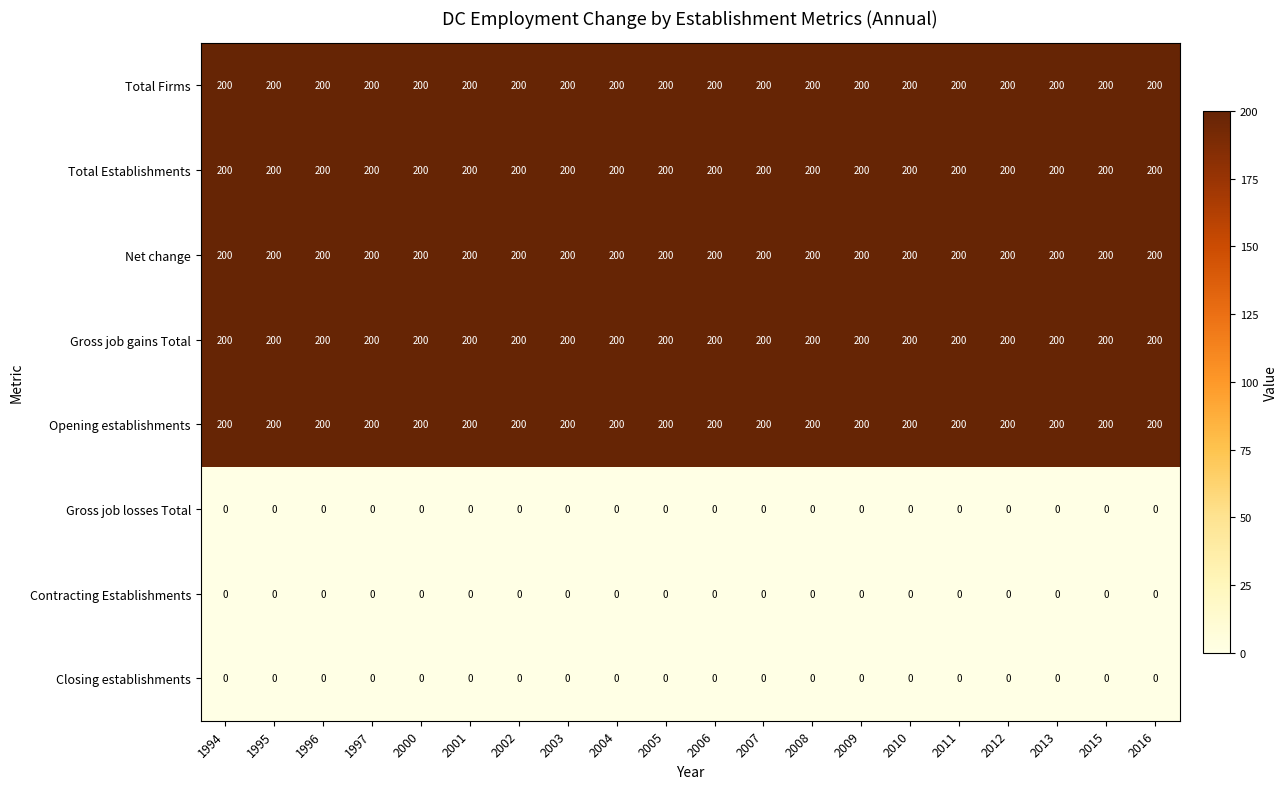

What is the spread (max minus min) of values at 2012?

200